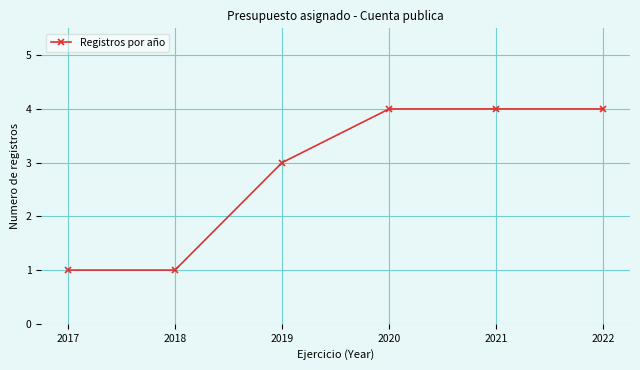

What is the value of the 3rd point from the left?

3